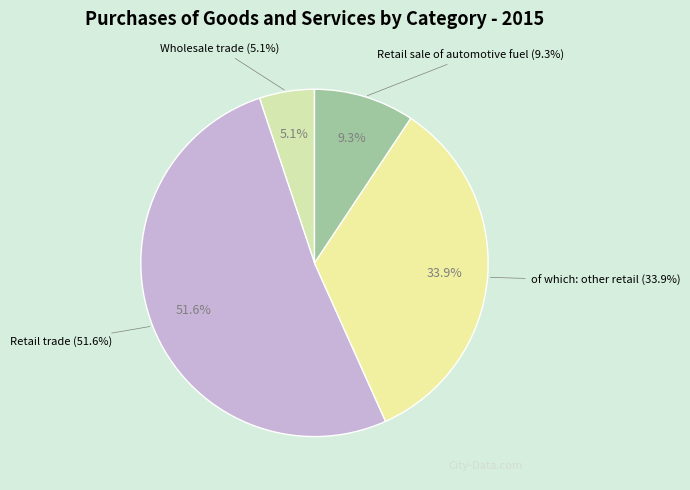

True or false: Wholesale trade accounts for 1% of the total.

False